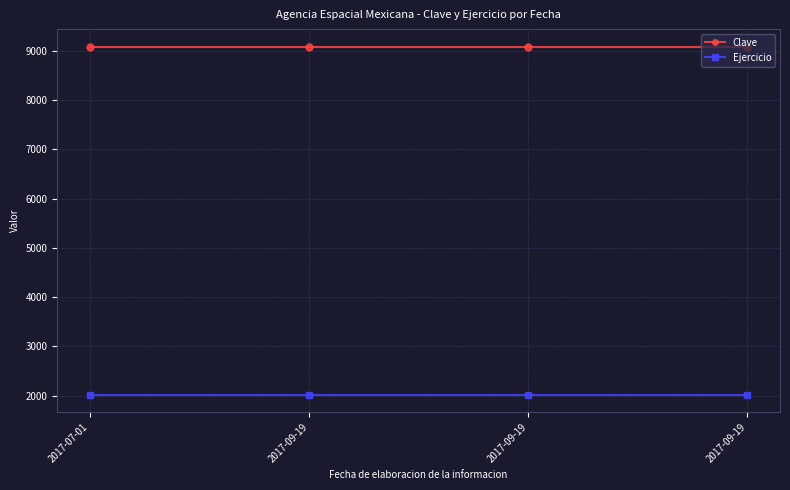

At 2017-07-01, list the series in order from smallest to largest.

Ejercicio, Clave